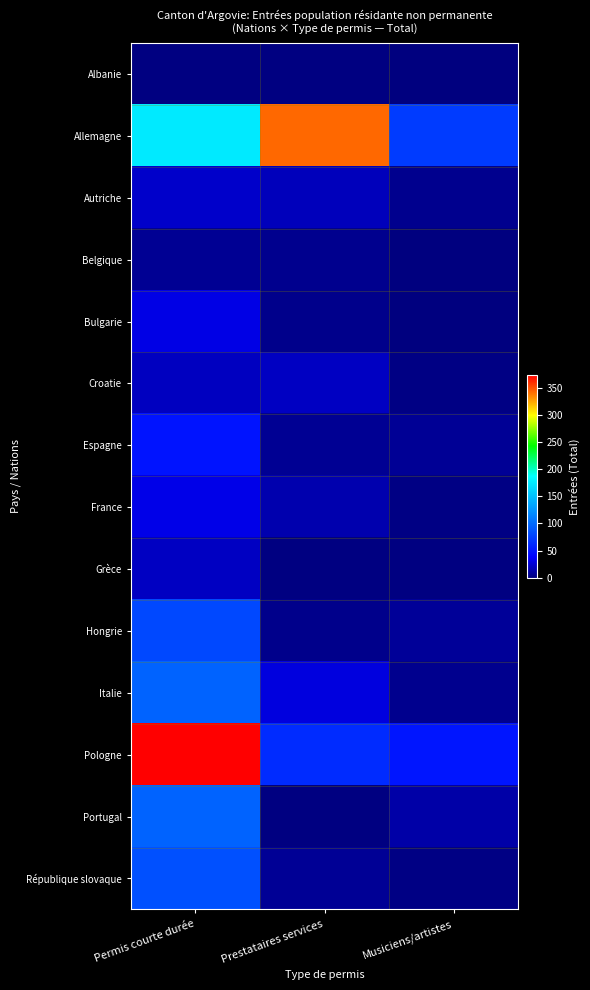

Reading right to left, what are all the values shown in this chart?

Albanie: Musiciens/artistes=0	Prestataires services=1	Permis courte durée=1
Allemagne: Musiciens/artistes=73	Prestataires services=343	Permis courte durée=175
Autriche: Musiciens/artistes=5	Prestataires services=18	Permis courte durée=22
Belgique: Musiciens/artistes=0	Prestataires services=5	Permis courte durée=6
Bulgarie: Musiciens/artistes=0	Prestataires services=4	Permis courte durée=30
Croatie: Musiciens/artistes=2	Prestataires services=20	Permis courte durée=19
Espagne: Musiciens/artistes=7	Prestataires services=6	Permis courte durée=49
France: Musiciens/artistes=2	Prestataires services=14	Permis courte durée=31
Grèce: Musiciens/artistes=1	Prestataires services=1	Permis courte durée=20
Hongrie: Musiciens/artistes=8	Prestataires services=4	Permis courte durée=80
Italie: Musiciens/artistes=5	Prestataires services=28	Permis courte durée=96
Pologne: Musiciens/artistes=50	Prestataires services=63	Permis courte durée=374
Portugal: Musiciens/artistes=12	Prestataires services=1	Permis courte durée=96
République slovaque: Musiciens/artistes=2	Prestataires services=7	Permis courte durée=85